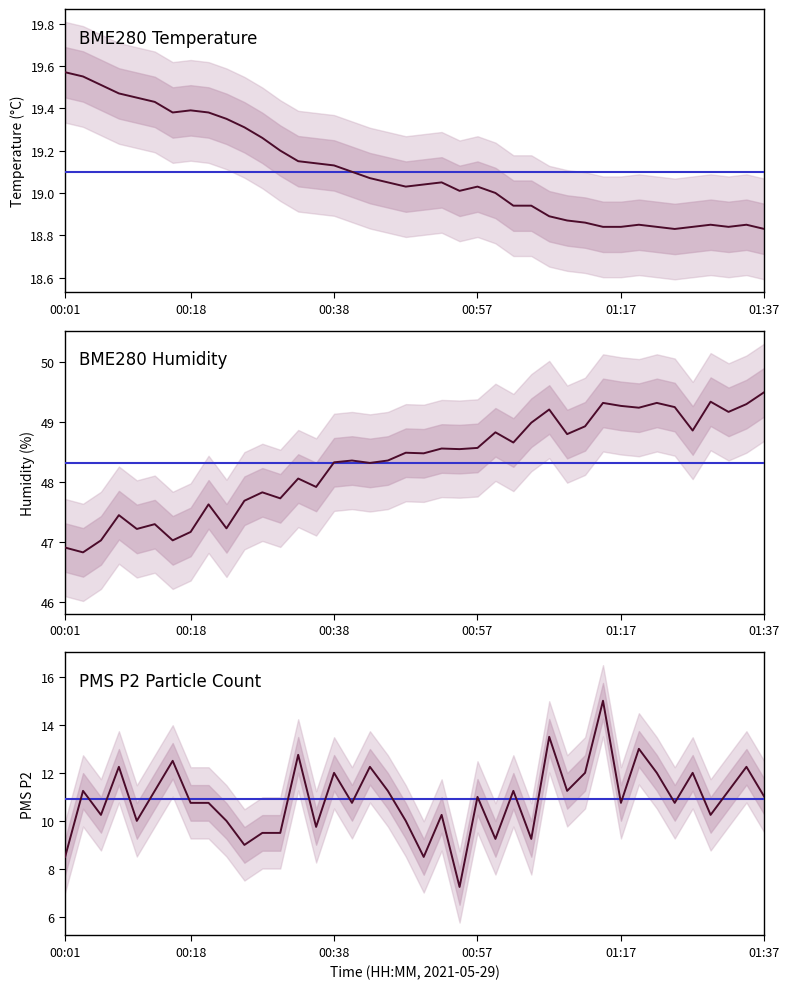

Rank the series by their average value, from lowest to highest.

PMS_P2, BME280_temperature, BME280_humidity